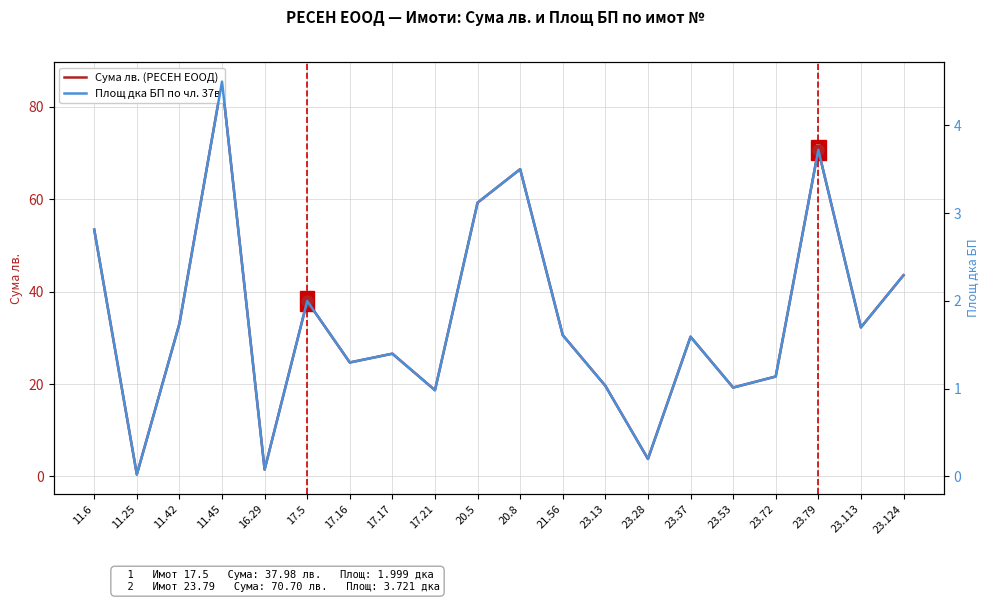

How many interior local peaks does the Сума лв. (РЕСЕН ЕООД) series have?

6